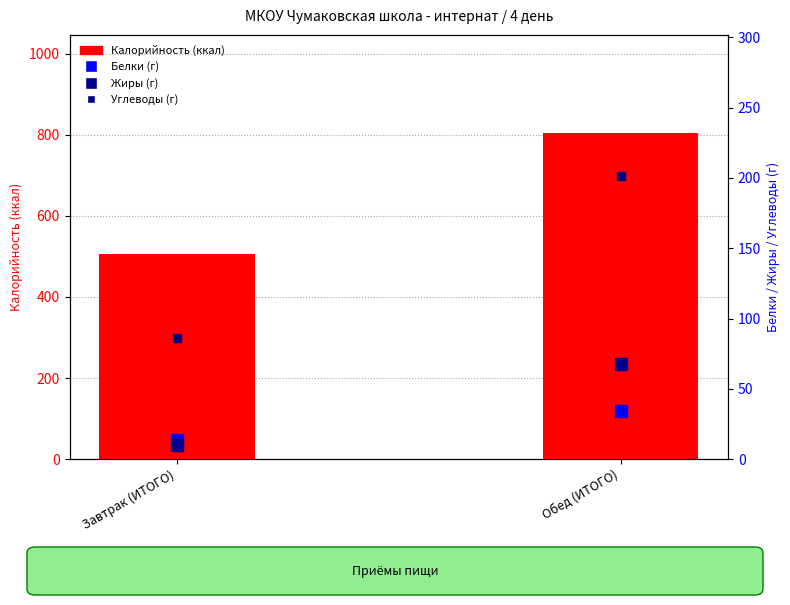

What value does the Углеводы (г) series have at Завтрак (ИТОГО)?

86.4